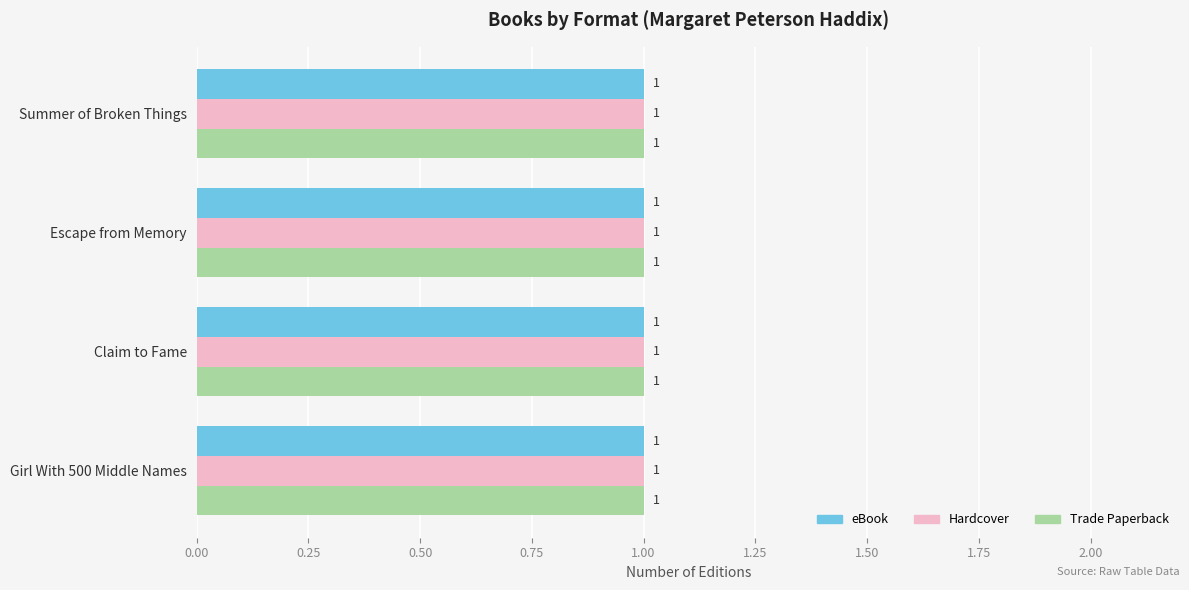

Between Claim to Fame and Girl With 500 Middle Names, which series saw the biggest shift?

eBook